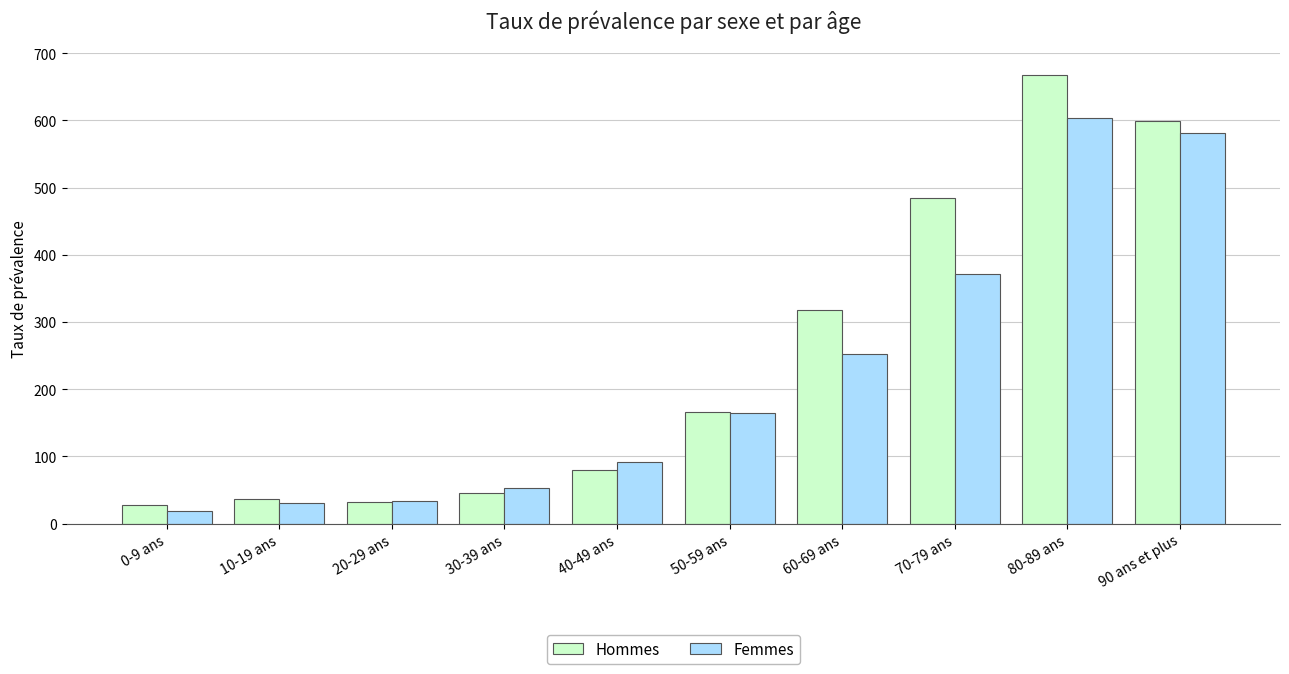

What is the difference between the maximum and second lowest values in the Hommes series?

634.6